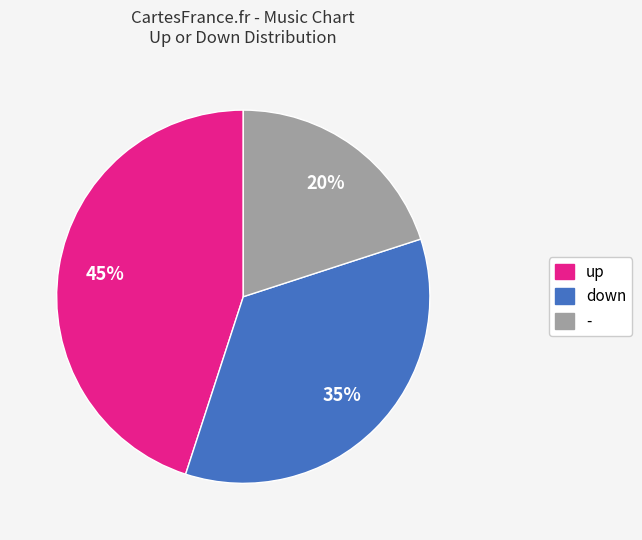

What percentage is the down slice, to the nearest percent?

35%